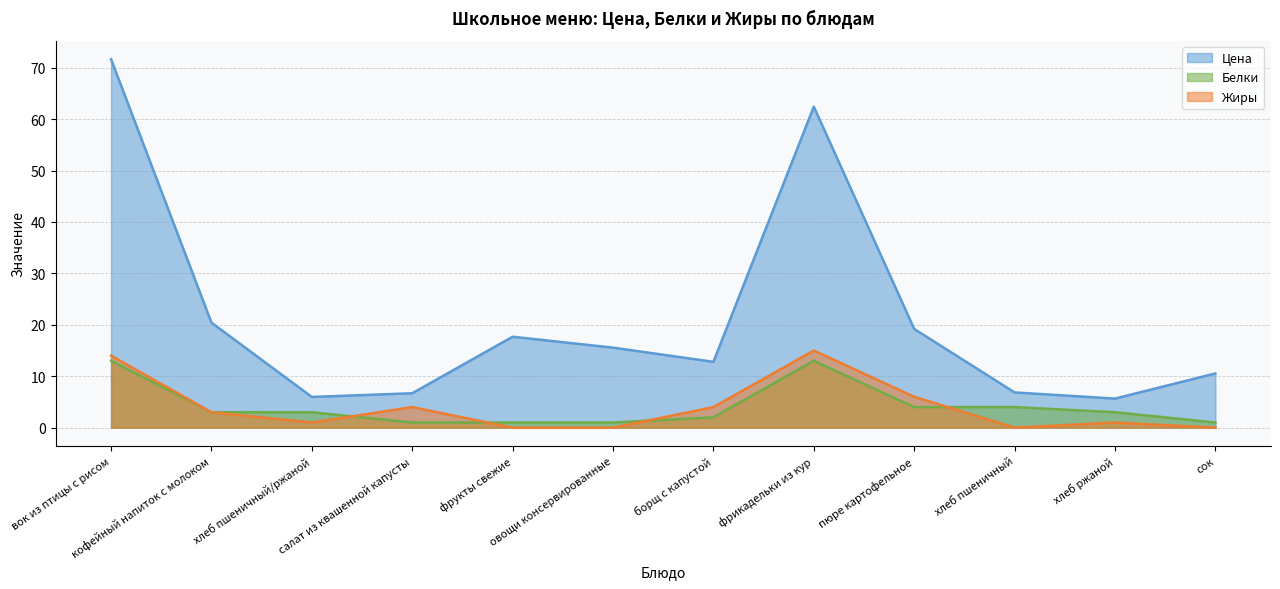

What is the average value of the Цена series?

21.3